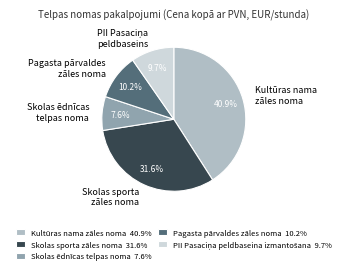

What percentage is NOT represented by Pagasta pārvaldes zāles noma?

89.8%